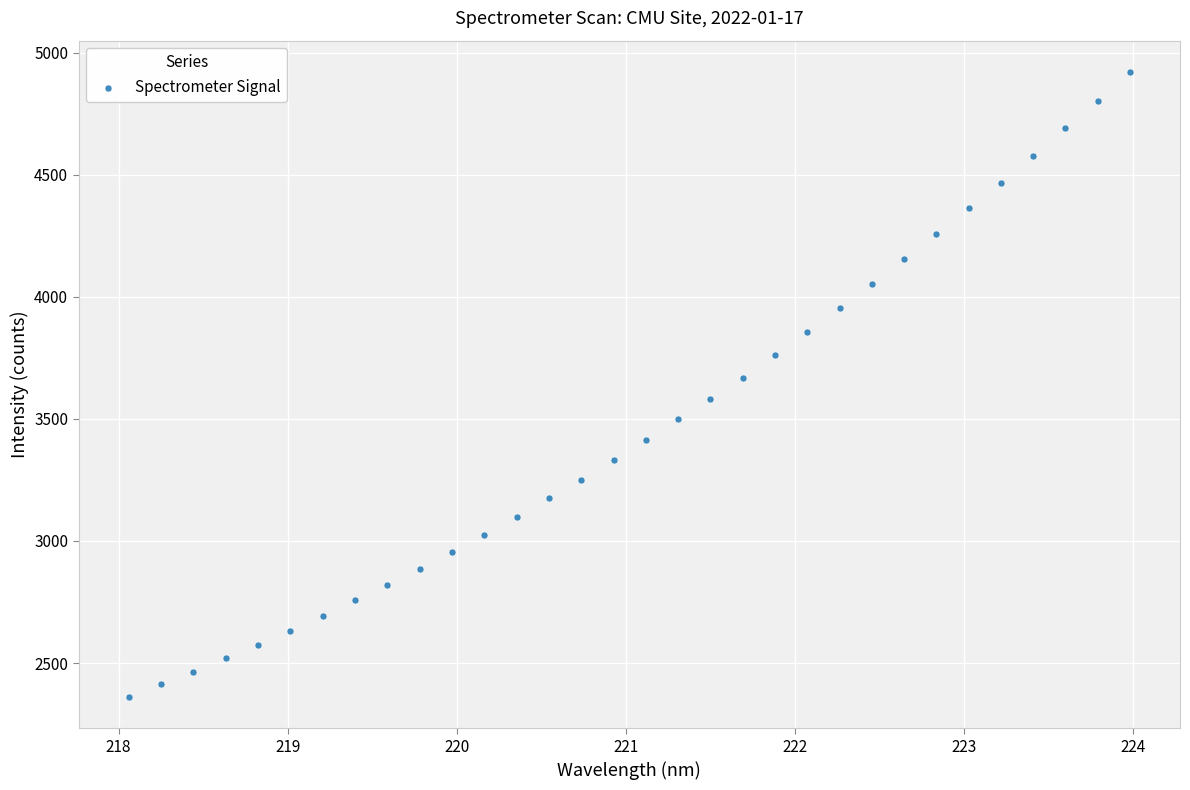

What is the range of X values (max minus min)?

5.9